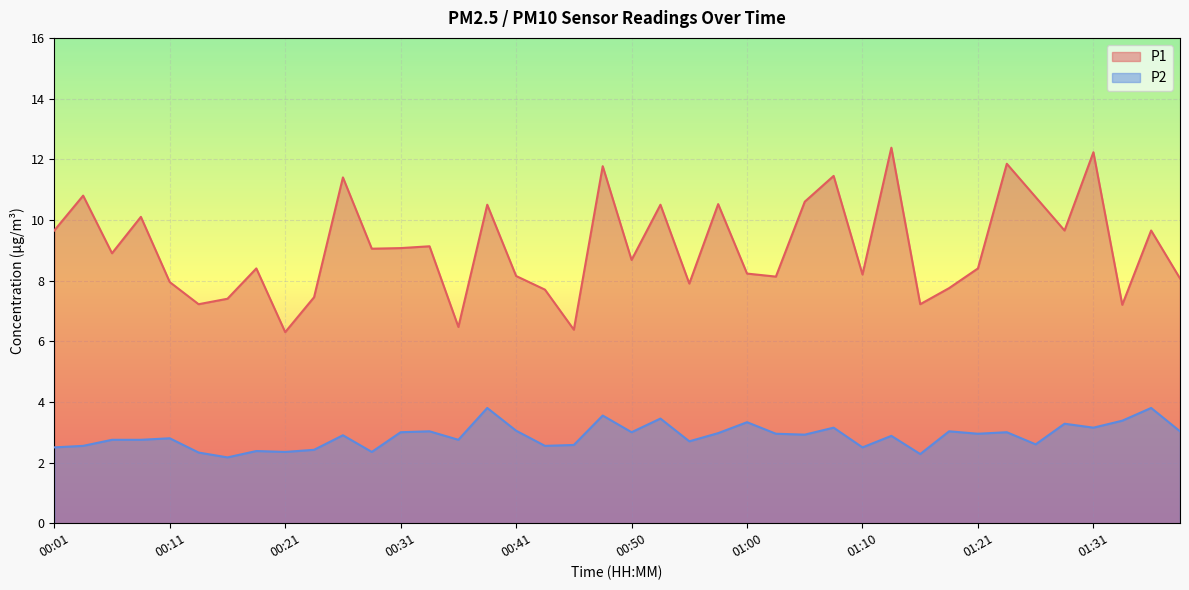

Does the chart display data point markers on the line(s)?

No